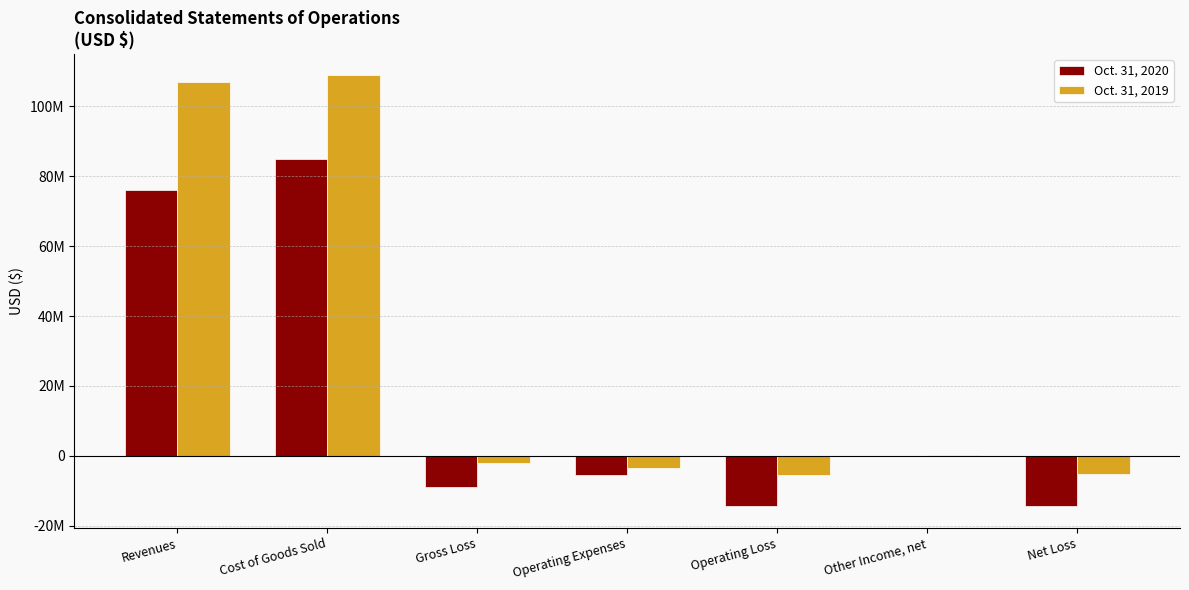

Reading left to right, what are all the values shown in this chart?

Oct. 31, 2020: 76029841	84998010	-8968169	-5401600	-14369769	118786	-14250983
Oct. 31, 2019: 106827445	108812379	-1984934	-3397611	-5382545	204711	-5177834